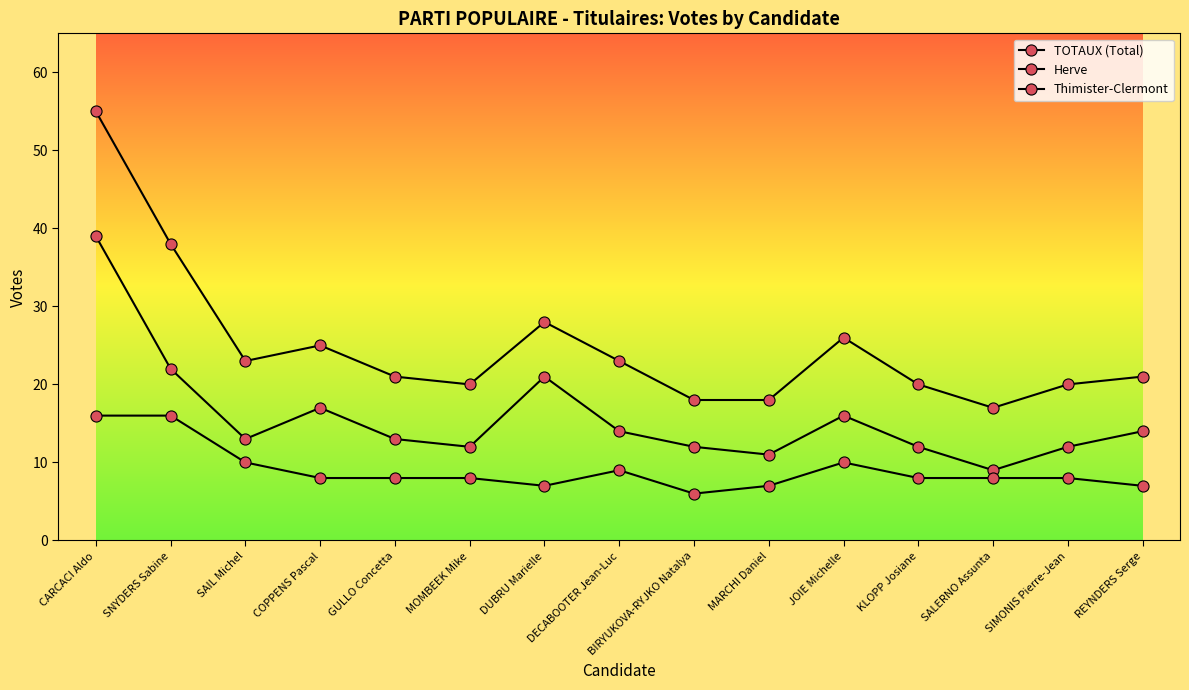

How many lines are shown in the chart?

3